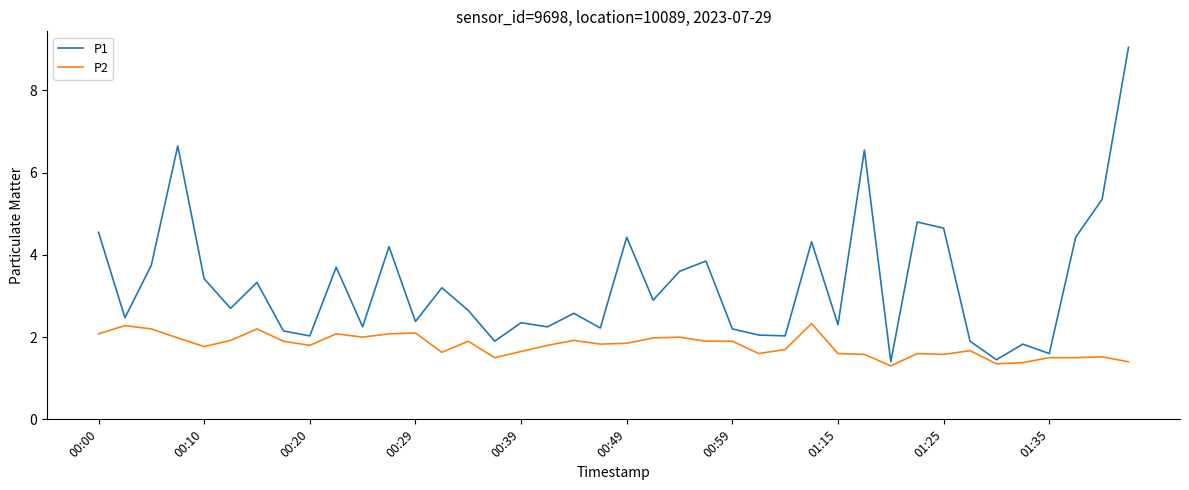

List the series in order of their overall mean, lowest first.

P2, P1